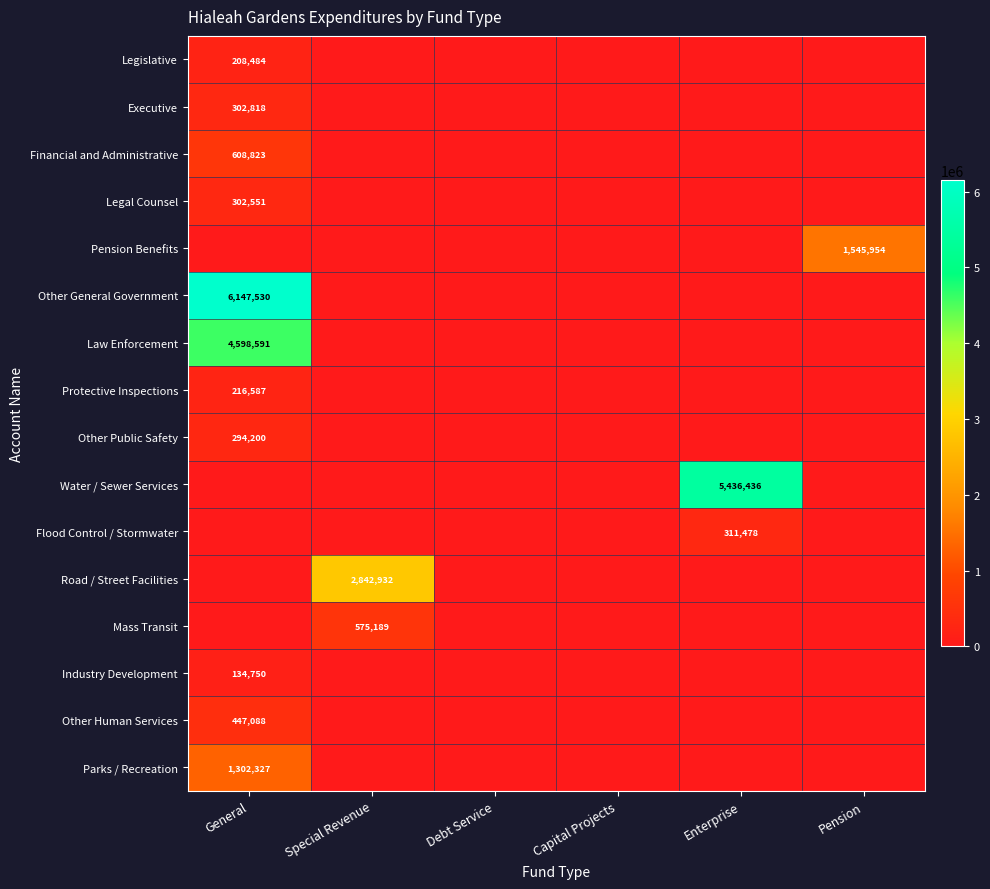

Is it true that Other Human Services equals 447088 at General?

True